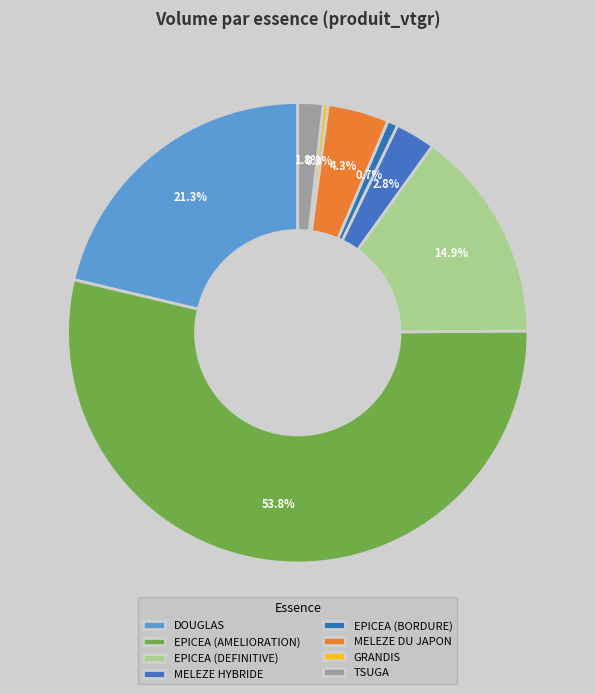

Combined, do MELEZE DU JAPON and MELEZE HYBRIDE account for over 50%?

No